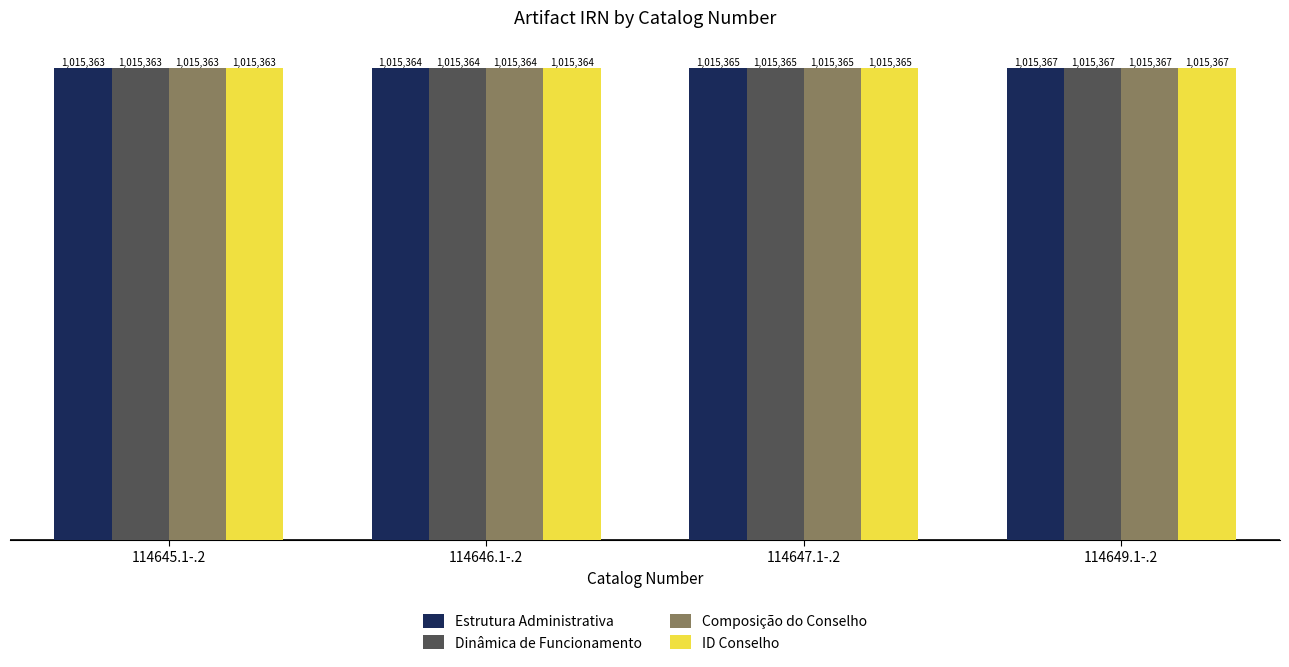

Is it true that Estrutura Administrativa equals 1764307 at 114647.1-.2?

False